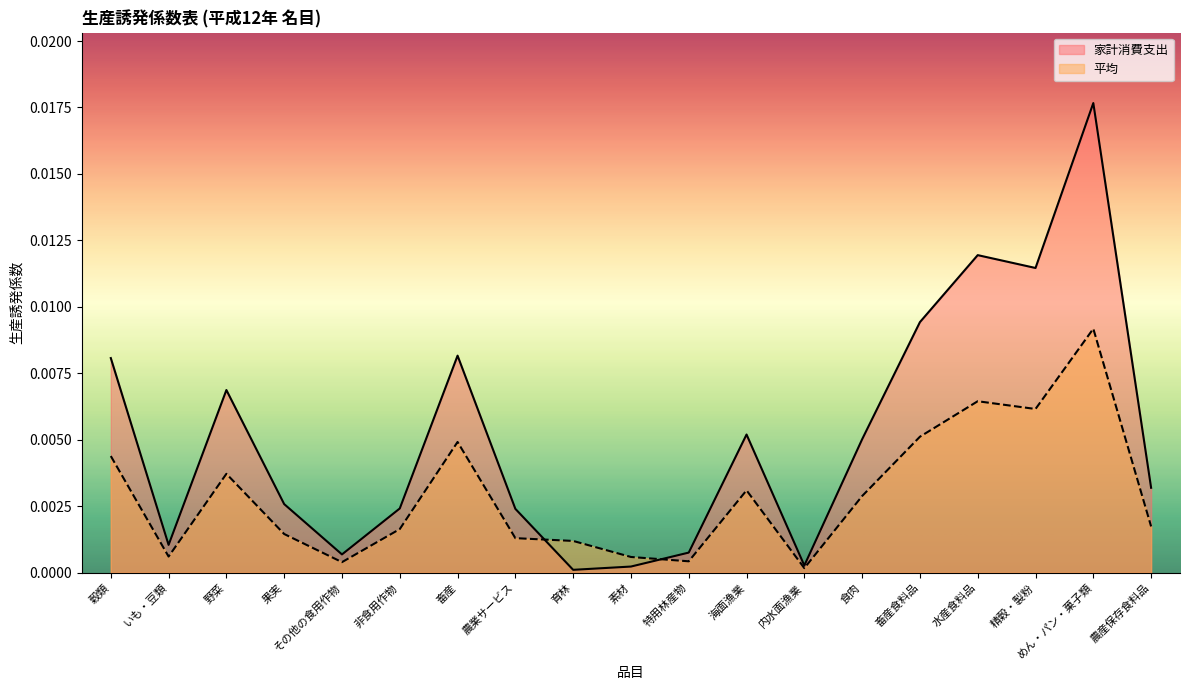

True or false: 家計消費支出 has more than 2 interior local peaks.

True